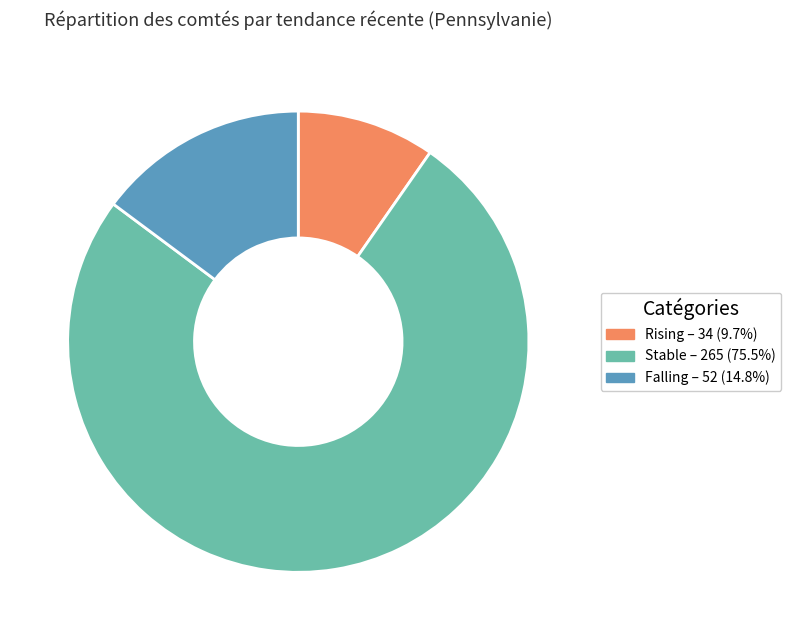

Does any single category account for the majority?

Yes